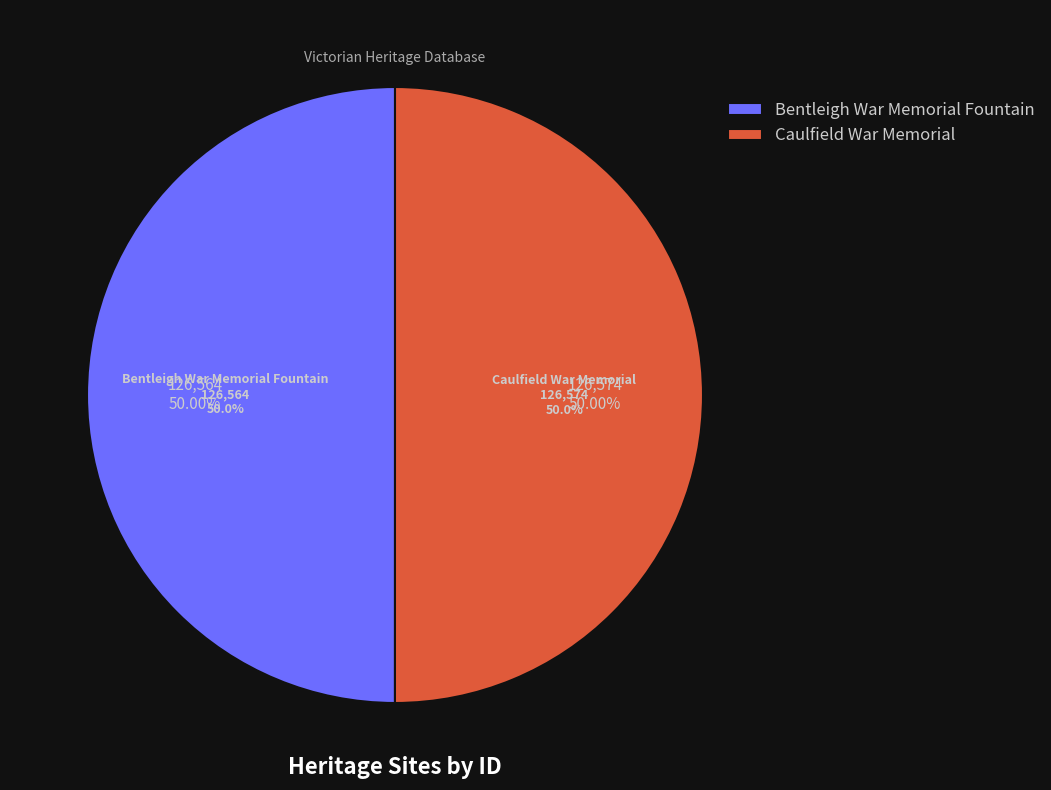

How many segments does this pie chart have?

2